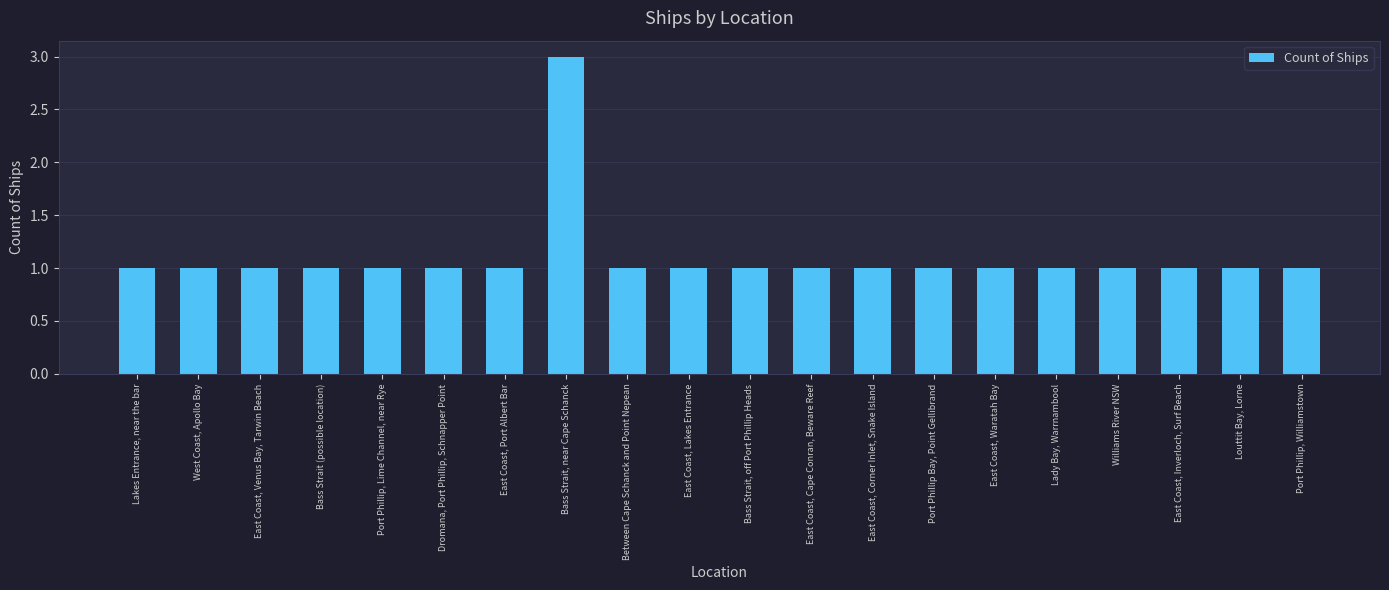

What is the greatest value displayed?

3